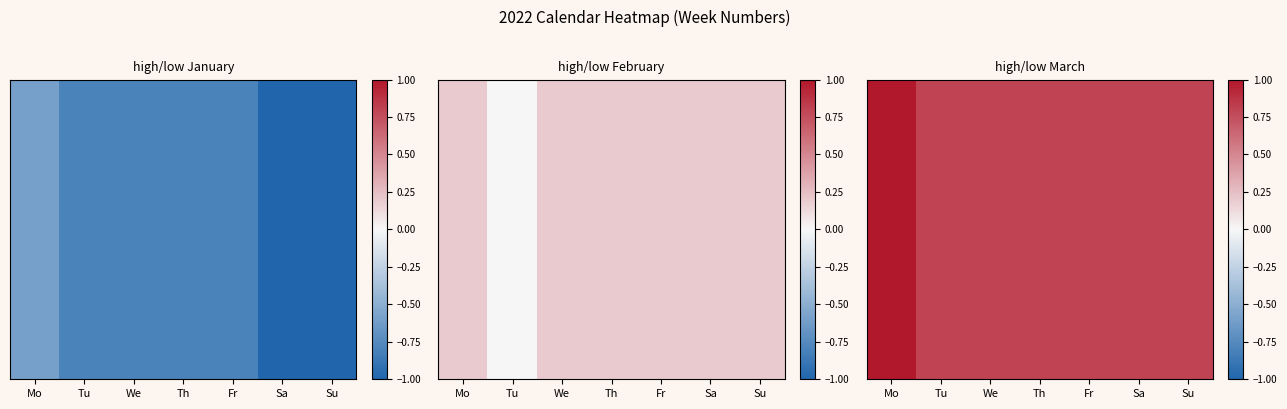

At which category does the chart reach its peak across all series?

Mo